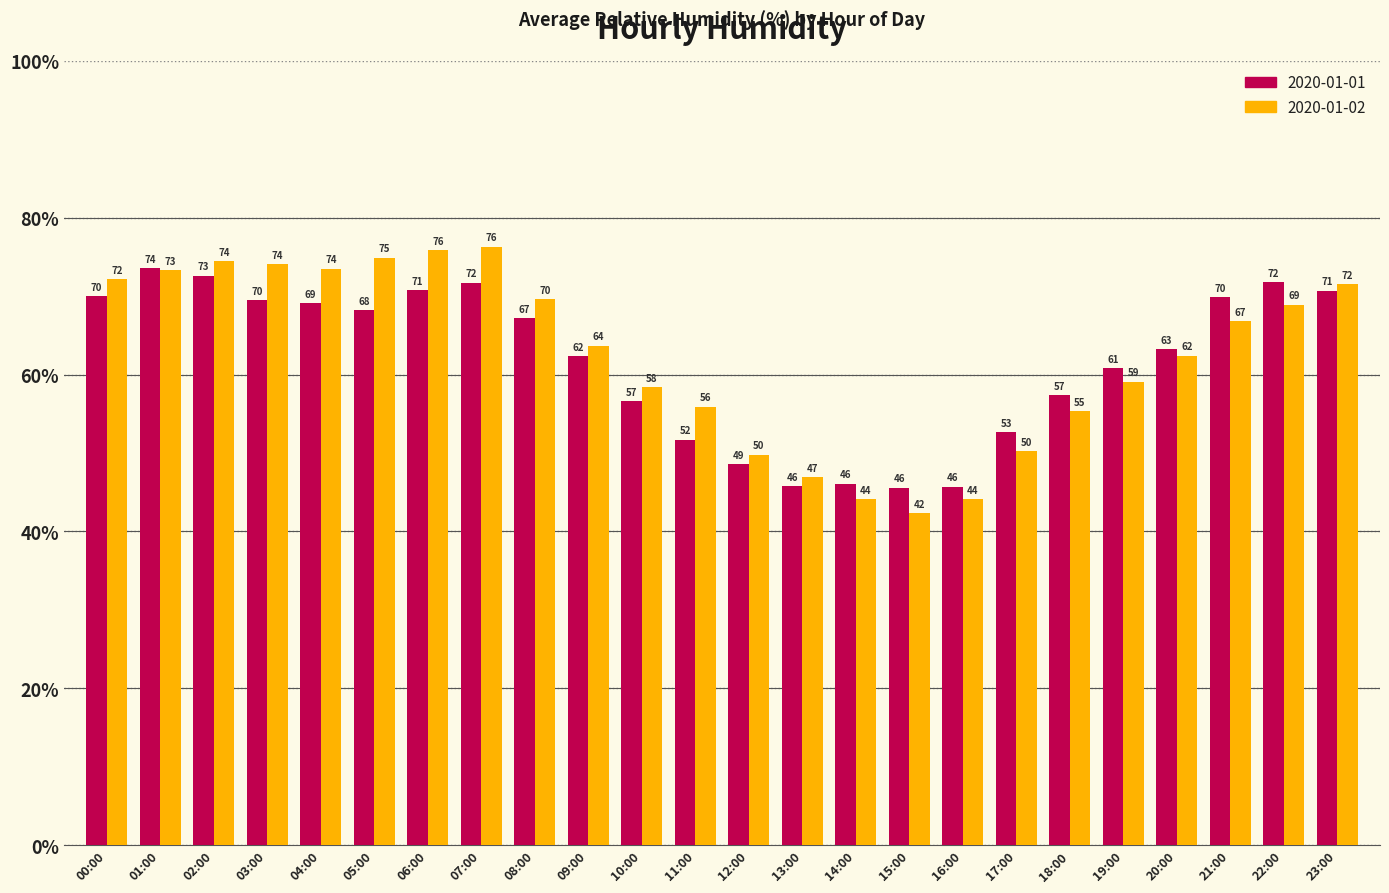

Which series has the largest total across all categories?

2020-01-02